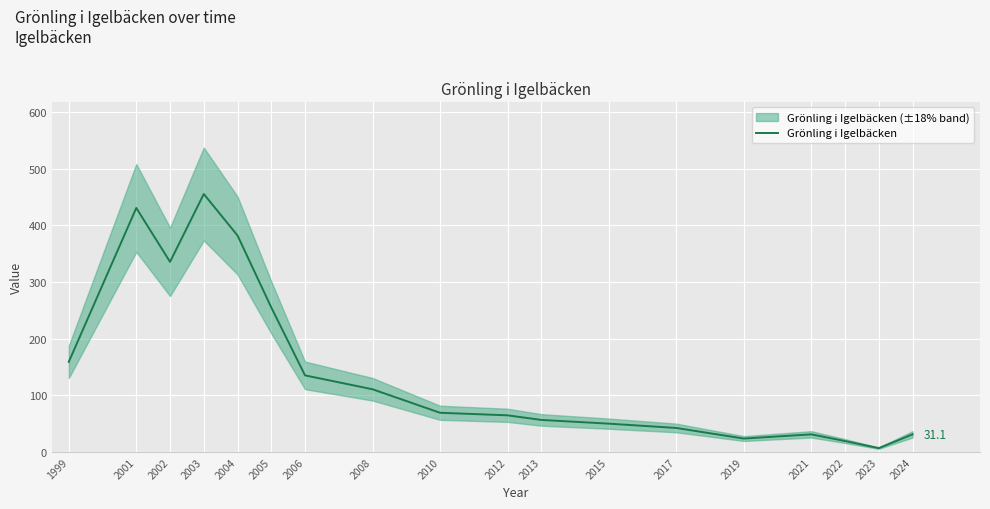

Is it true that the value at 2001 is 652.0?

False